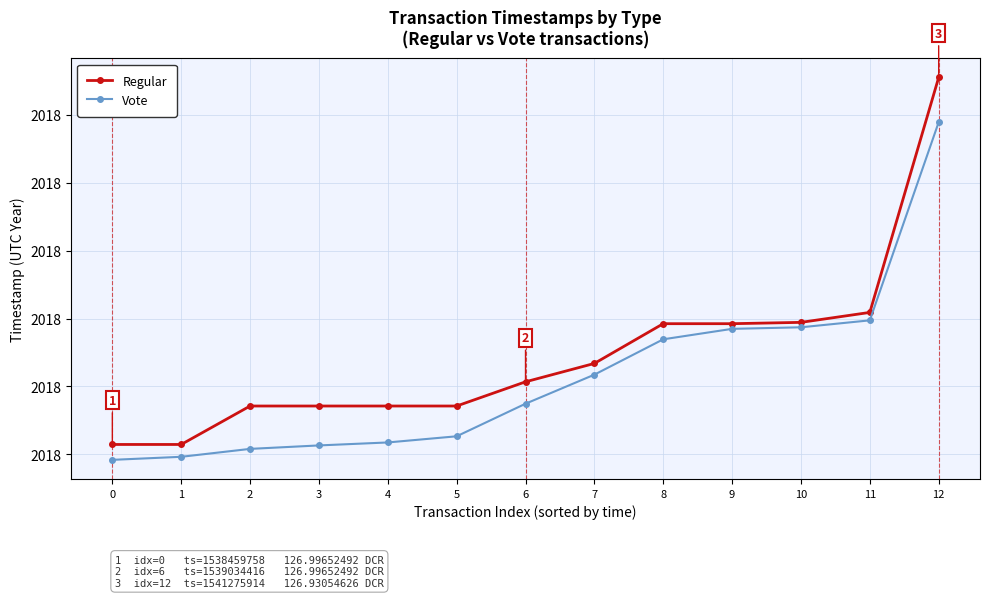

Reading left to right, what are all the values shown in this chart?

Regular: 0=1538573031	1=1538573031	2=1538856204	3=1538856204	4=1538856204	5=1538856204	6=1539034416	7=1539169784	8=1539462435	9=1539462435	10=1539472193	11=1539545469	12=1541275914
Vote: 0=1538459758	1=1538482183	2=1538540510	3=1538566004	4=1538587874	5=1538633250	6=1538873103	7=1539087102	8=1539347469	9=1539424414	10=1539435890	11=1539487052	12=1540946401